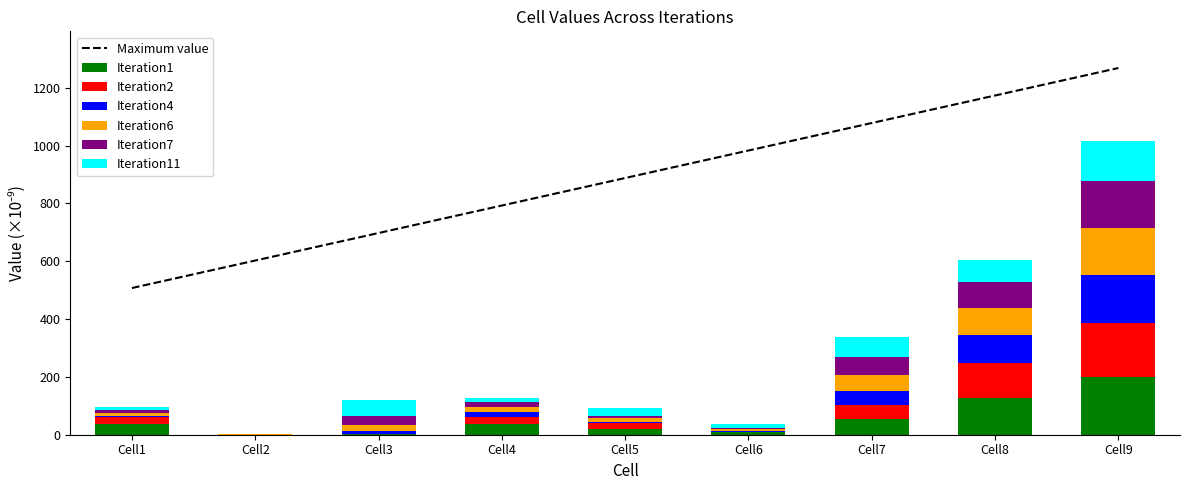

Where does the Iteration11 series first go above 27?

Cell3